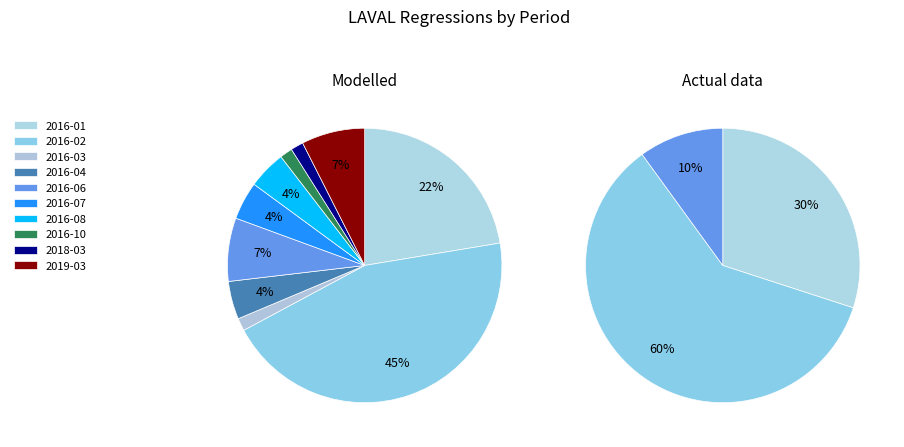

What is the largest slice in the pie chart?

2016-02